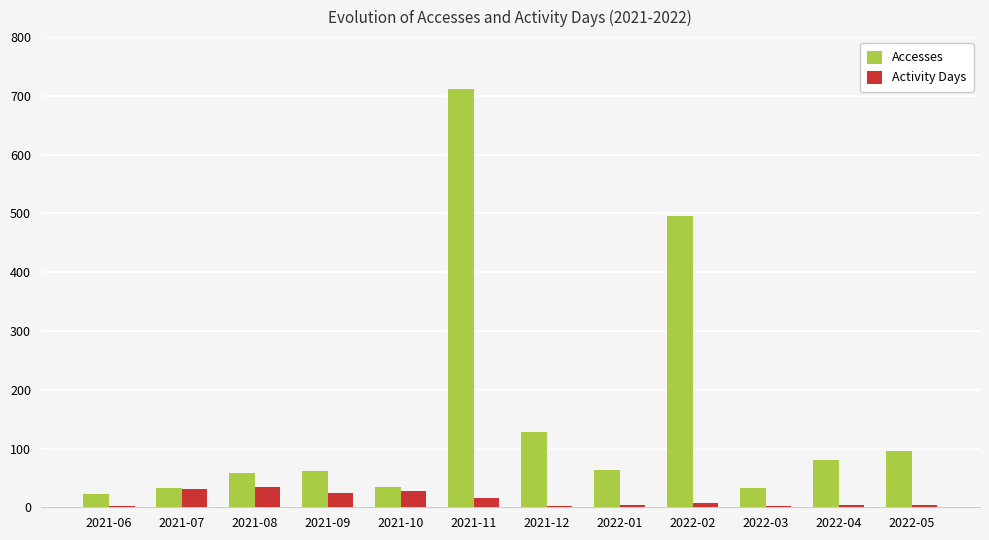

Is the value of Activity Days at 2021-11 greater than the value of Accesses at 2021-09?

No